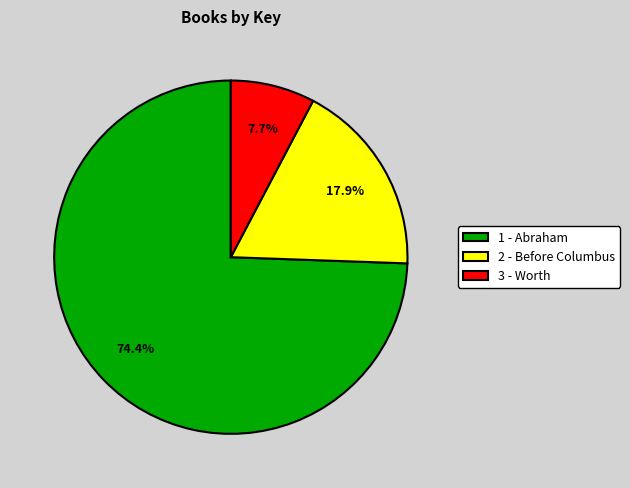

Approximately how many times larger is the value at 2 - Before Columbus compared to 1 - Abraham?

0.2